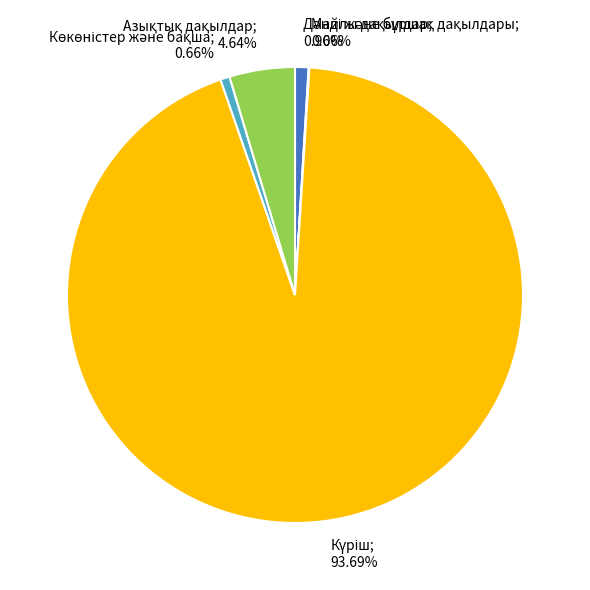

Is there a majority slice in this chart?

Yes